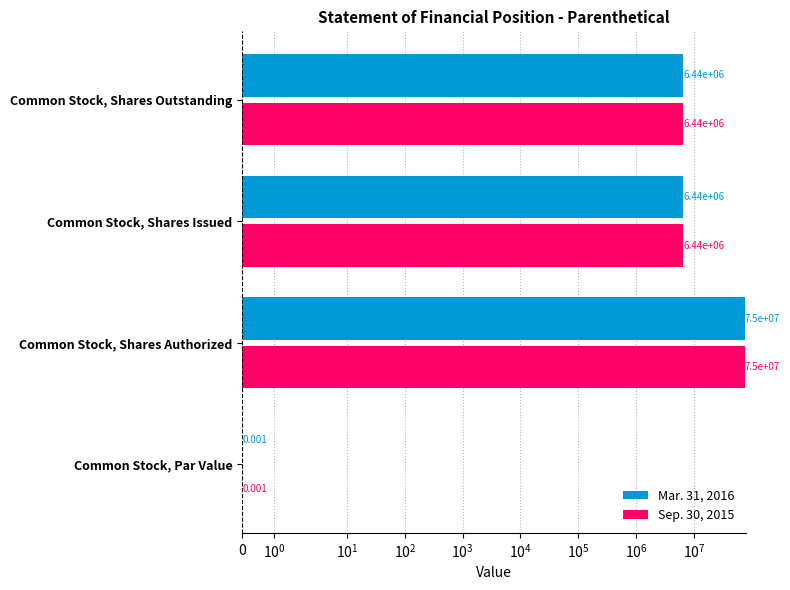

What is the difference between the maximum and minimum values in the Mar. 31, 2016 series?

75000000.0